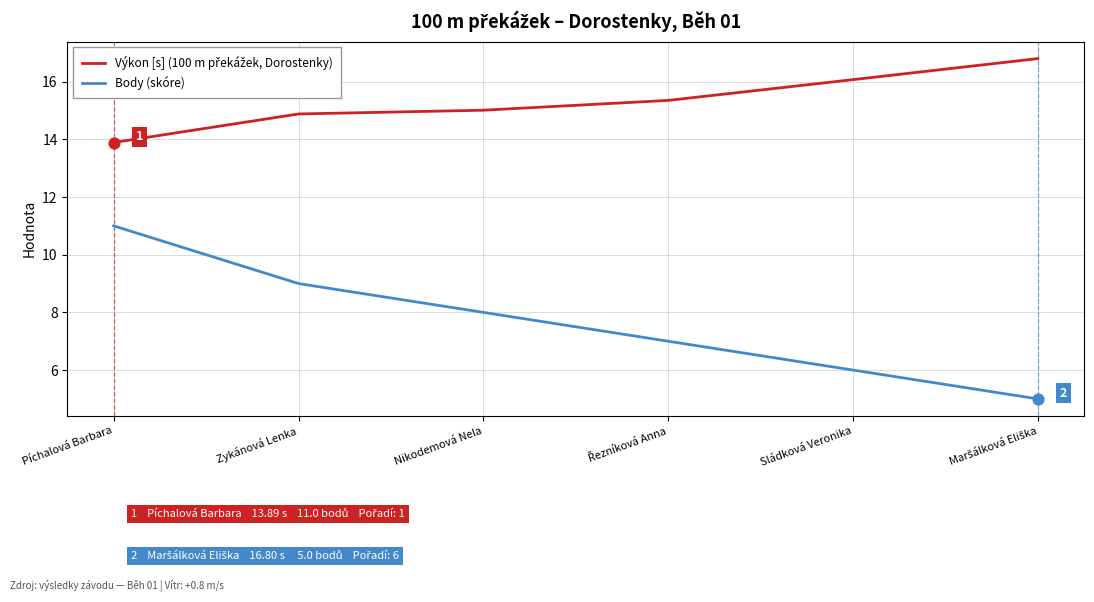

Which series has the largest range (max minus min)?

Body (skóre)